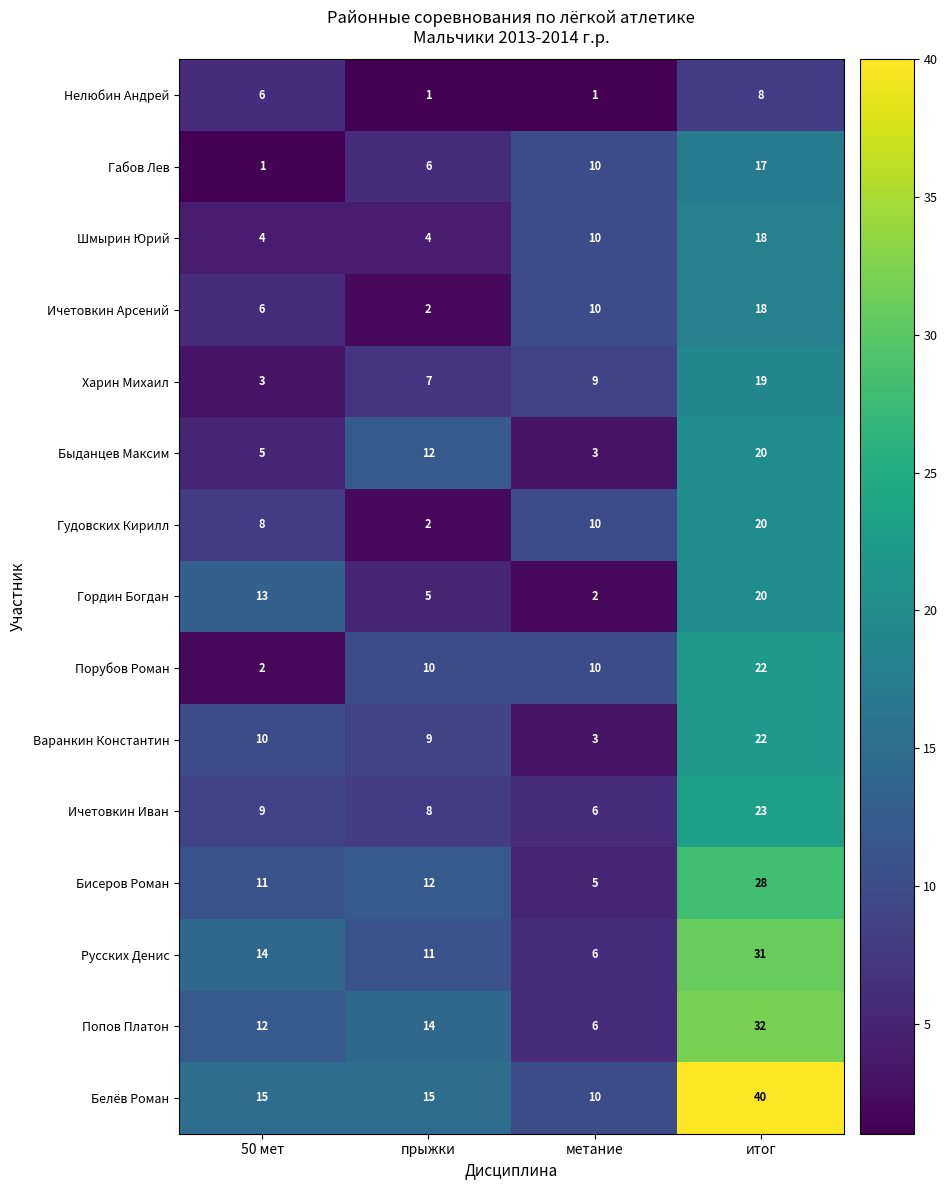

Which category has the highest value across all series?

итог